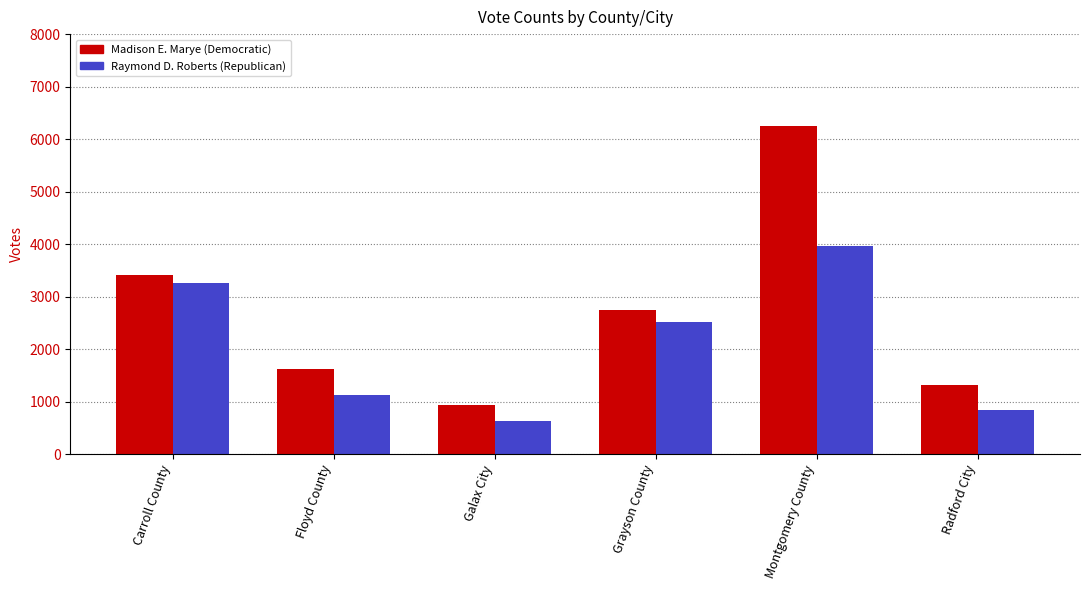

Does the chart contain stacked bars?

No